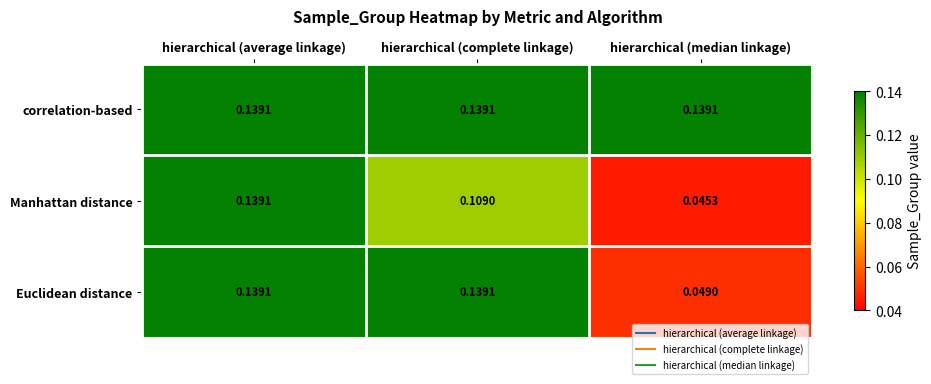

At which category is the sum across all series the highest?

hierarchical (average linkage)